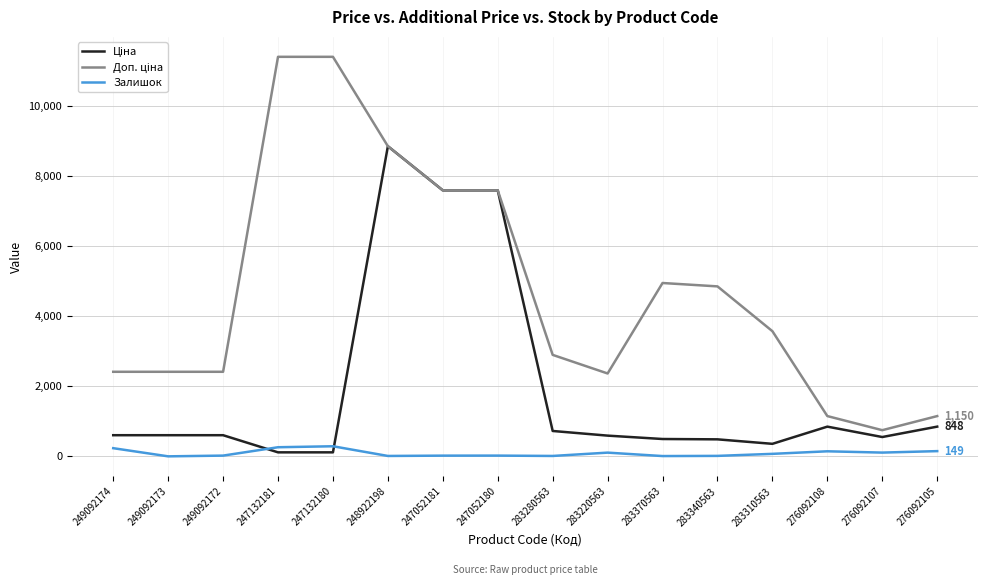

What is the maximum value shown in the chart?

11410.0